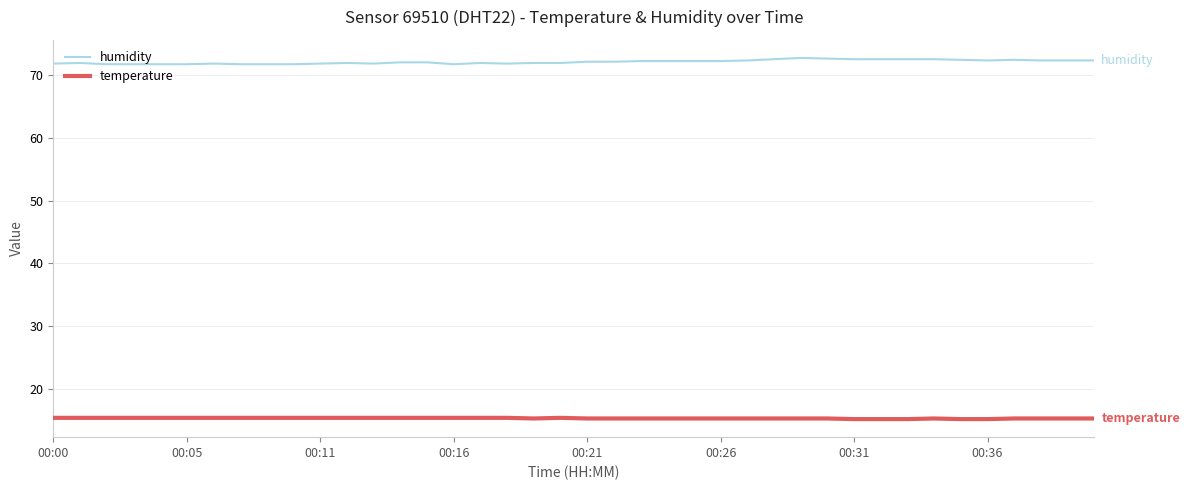

What are all the series names shown in the legend?

humidity, temperature